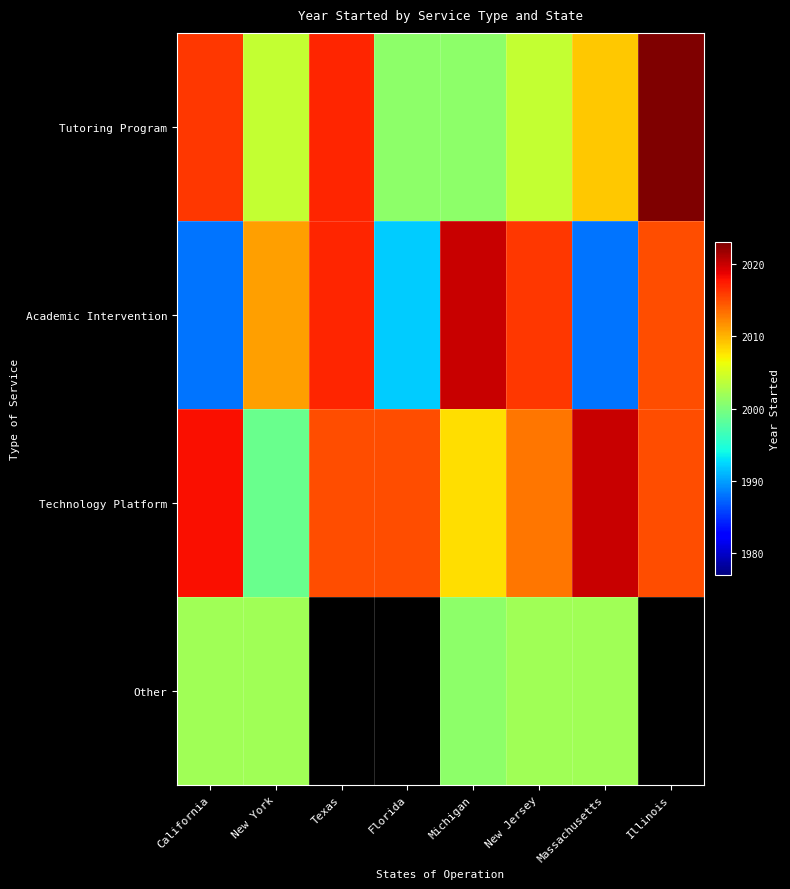

What is the minimum value for Other?

2001.0